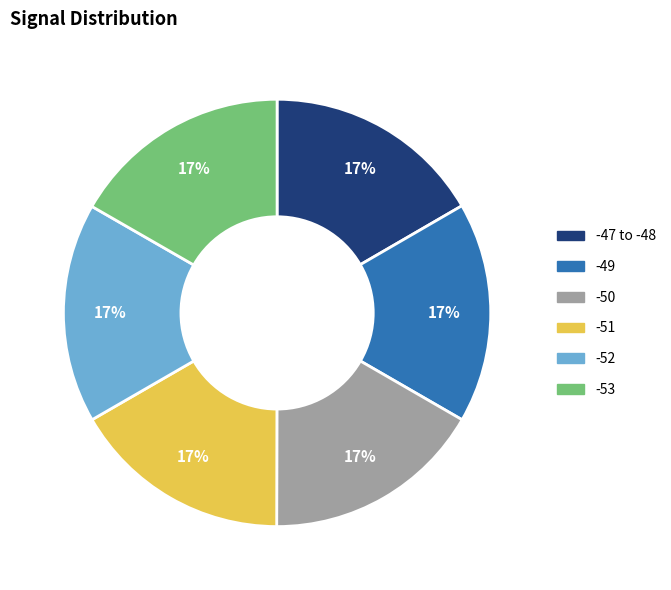

Is there a majority slice in this chart?

No